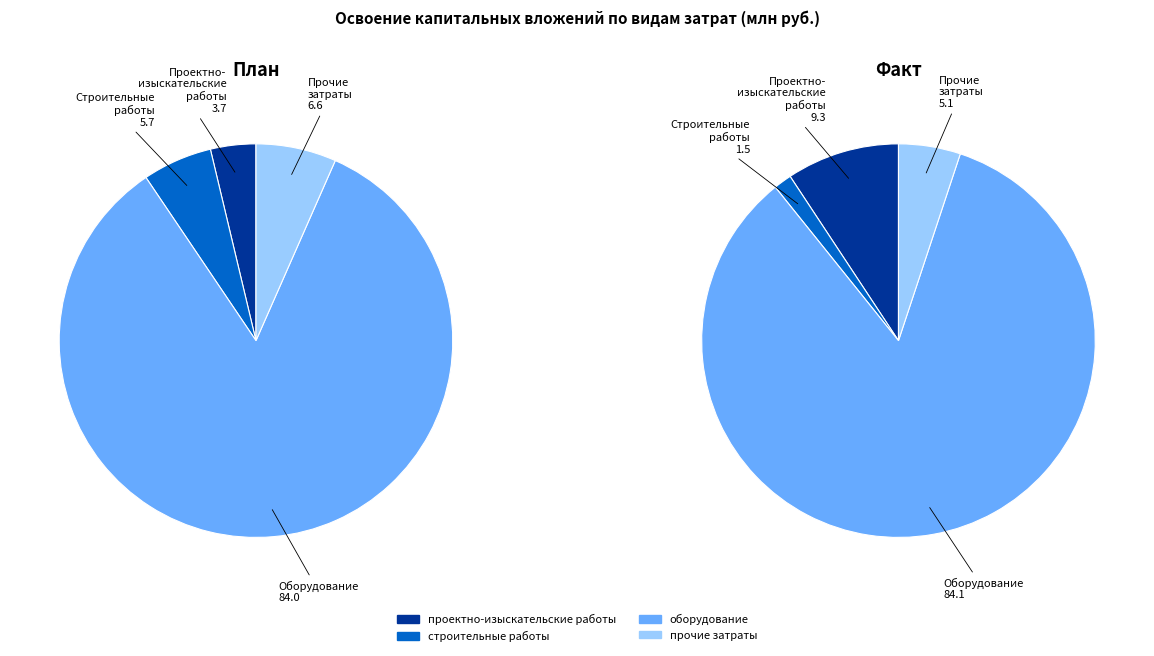

To the nearest percent, what is the combined percentage of прочие затраты and строительные работы?

12%